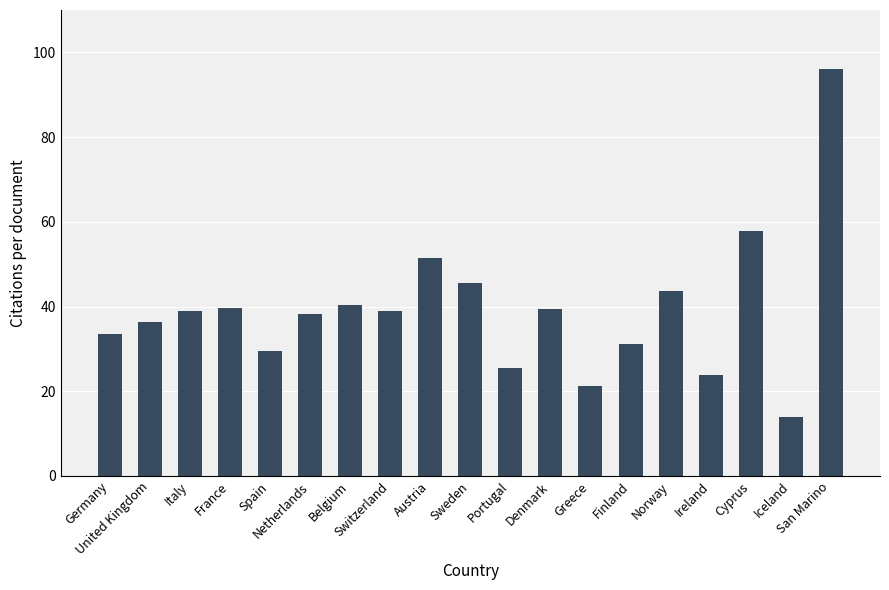

What is the value of the 3rd bar from the left?

39.0